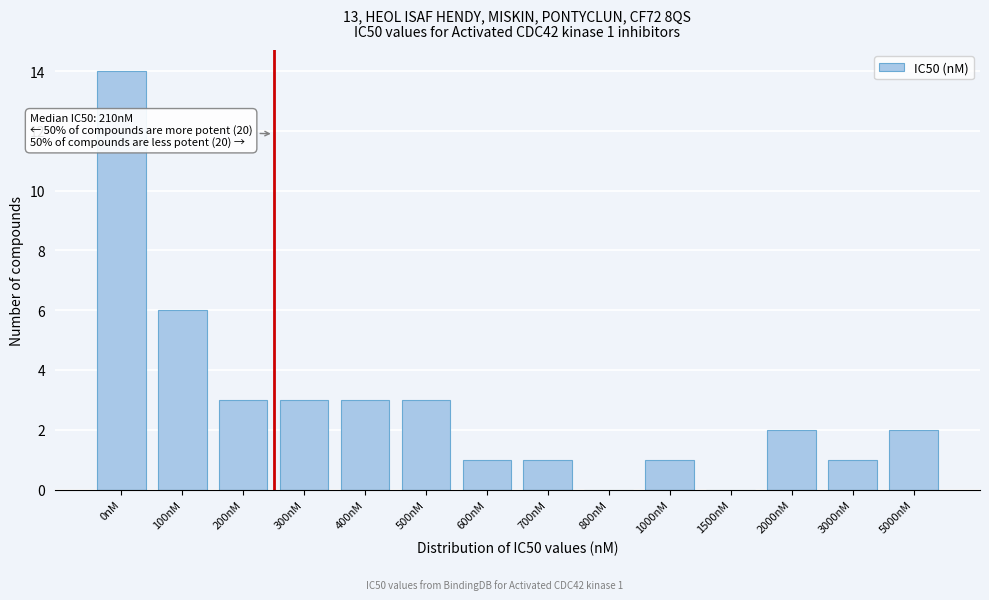

Reading left to right, extract all data points from this chart.

0nM=14	100nM=6	200nM=3	300nM=3	400nM=3	500nM=3	600nM=1	700nM=1	800nM=0	1000nM=1	1500nM=0	2000nM=2	3000nM=1	5000nM=2